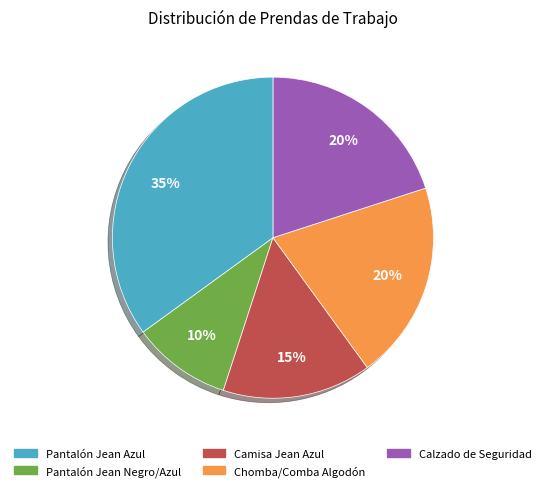

What percentage is the Pantalón Jean Negro/Azul slice, to the nearest percent?

10%